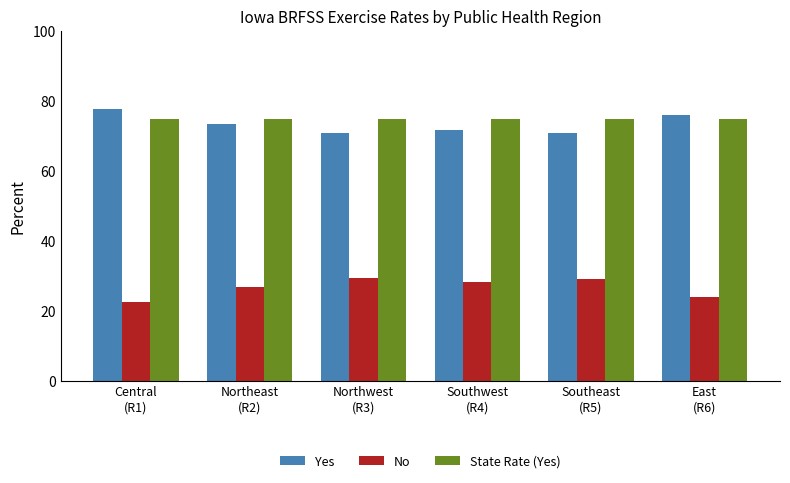

What is the sum of all State Rate (Yes) values?

449.0